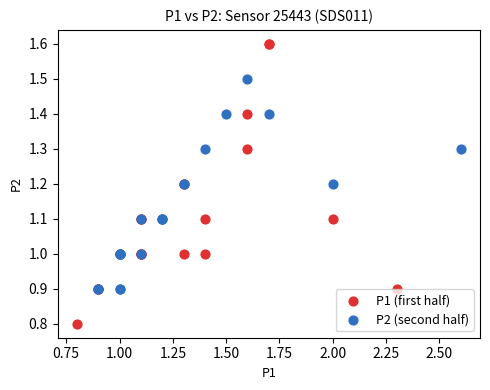

What are all the series names shown in the legend?

P1 (first half), P2 (second half)